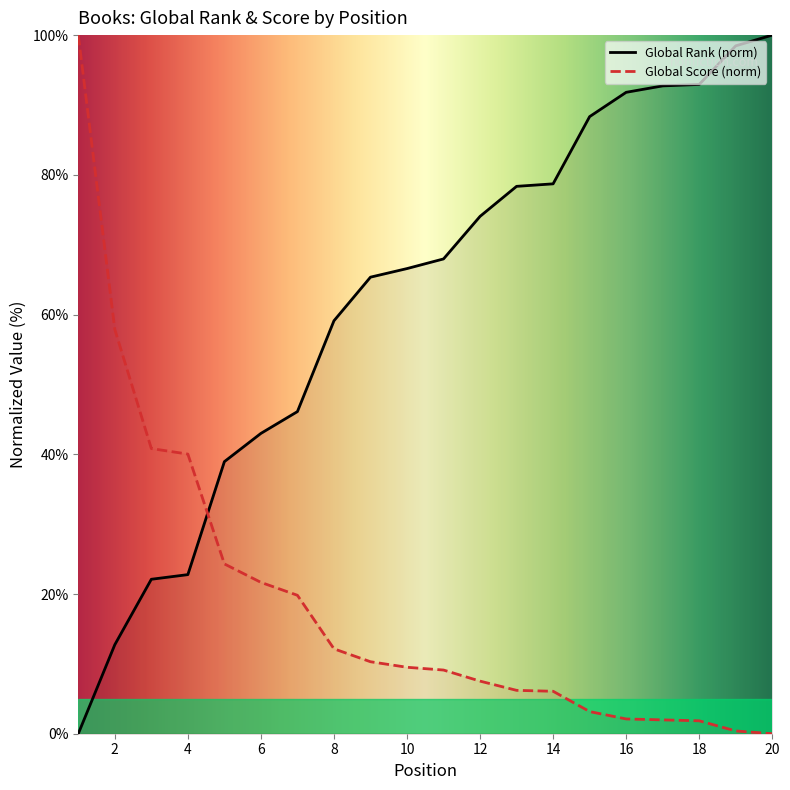

Reading left to right, extract all data points from this chart.

Global Rank: 1=0.0	2=12.7	3=22.1	4=22.8	5=38.9	6=43.0	7=46.1	8=59.1	9=65.4	10=66.6	11=68.0	12=74.1	13=78.4	14=78.7	15=88.3	16=91.8	17=92.7	18=92.9	19=98.5	20=100.0
Global Score: 1=100.0	2=57.9	3=40.8	4=40.0	5=24.3	6=21.7	7=19.8	8=12.2	9=10.3	10=9.5	11=9.1	12=7.5	13=6.2	14=6.1	15=3.2	16=2.1	17=2.0	18=1.8	19=0.4	20=0.0